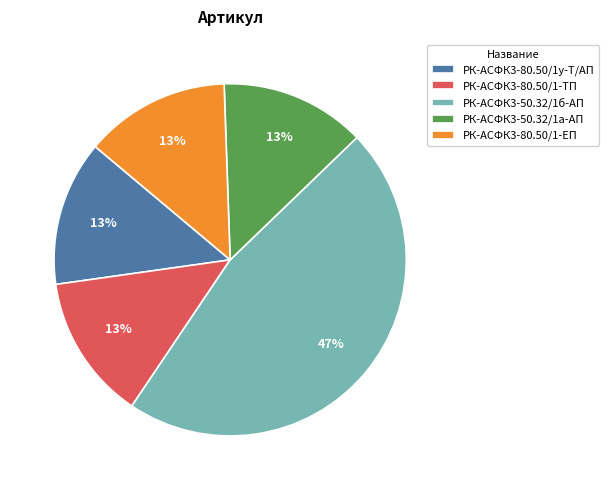

Which slice is the largest?

РК-АСФК3-50.32/1б-АП